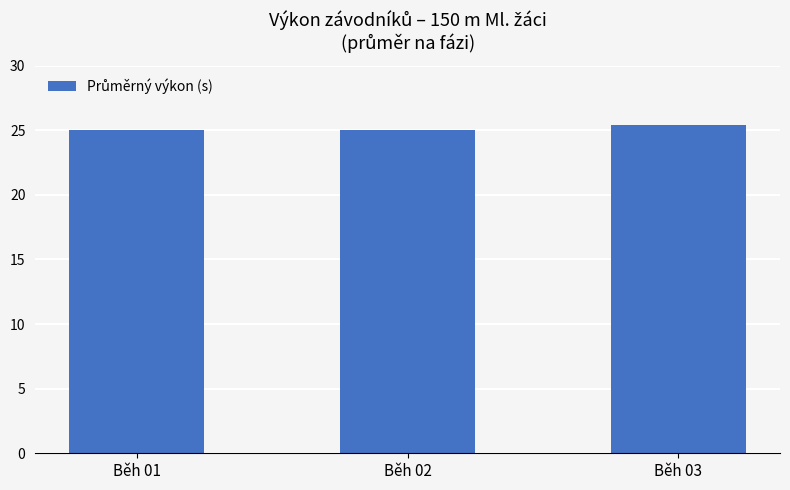

The chart shows a value of 25.0 at Běh 02. True or false?

True